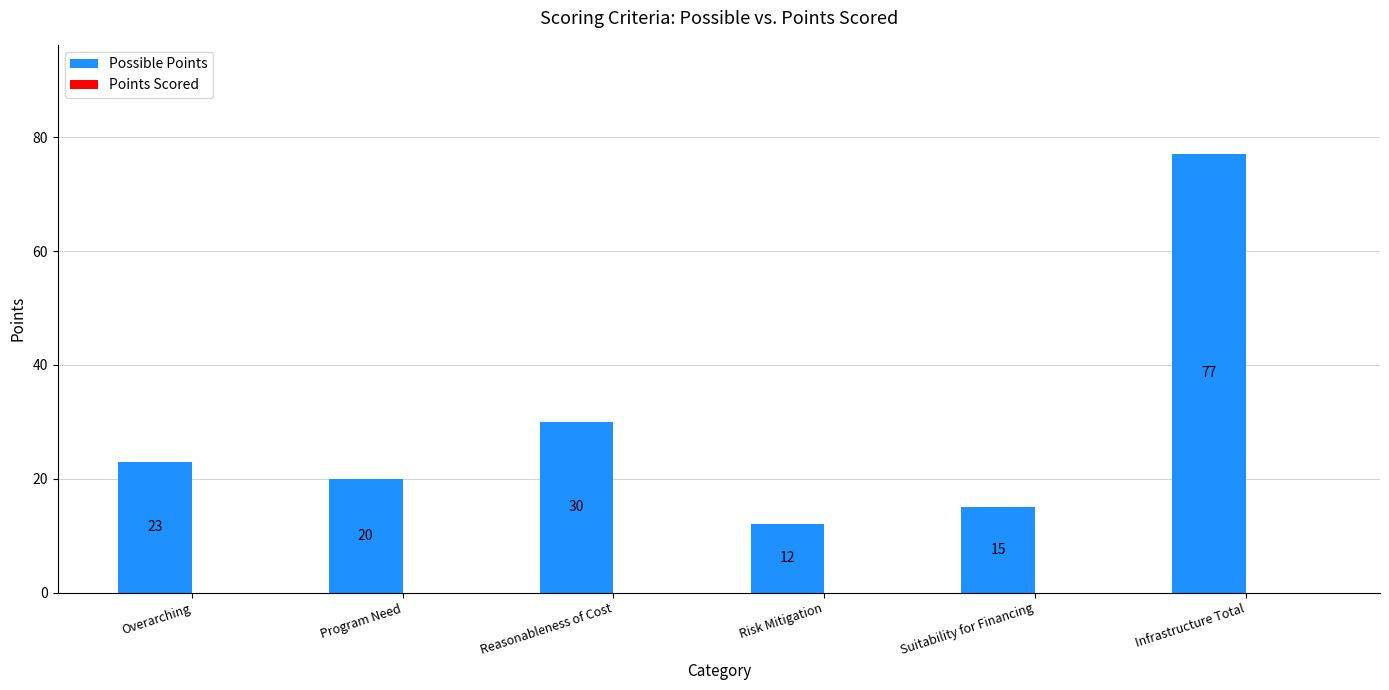

Between Program Need and Infrastructure Total, which is larger?

Infrastructure Total